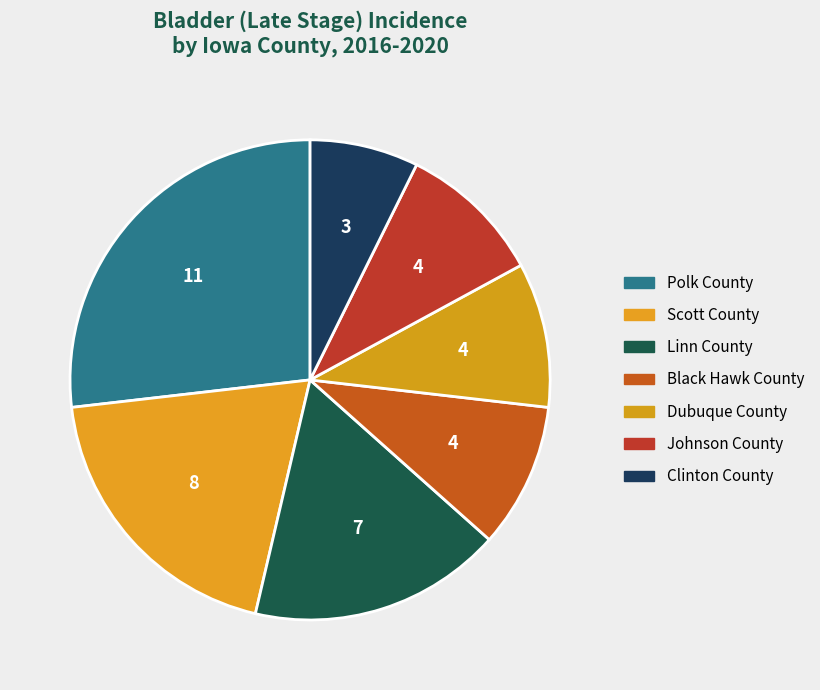

To the nearest percent, what is the difference between the Polk County and Linn County slice percentages?

10%